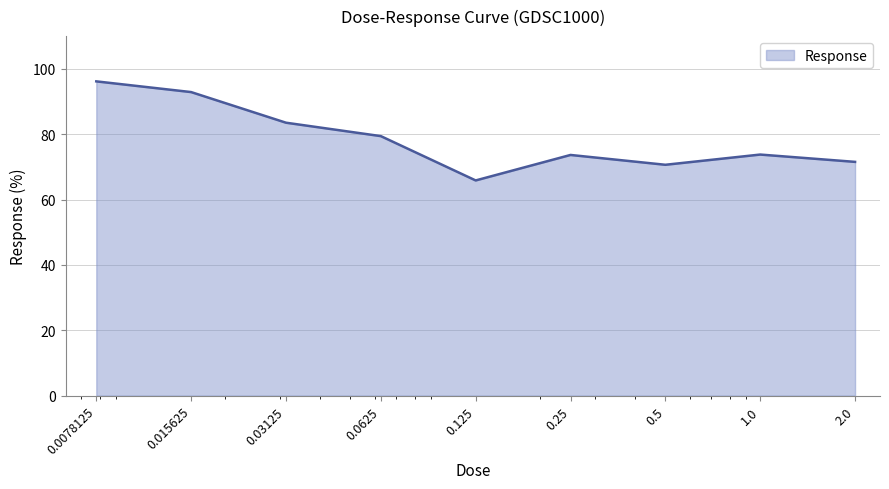

How many values exceed 73?

6